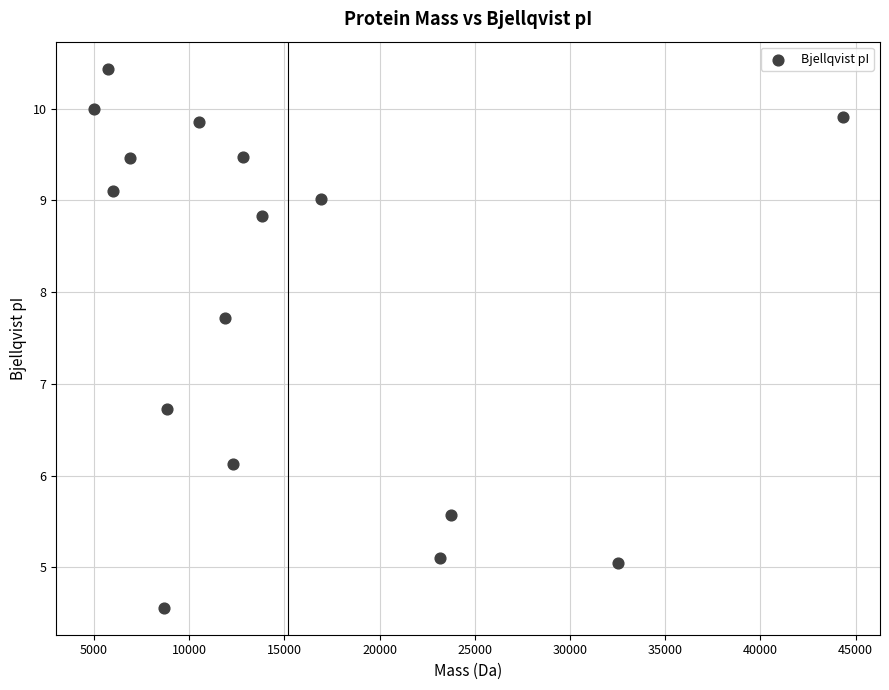

What Y value in the scatter plot is closest to 7?

6.7